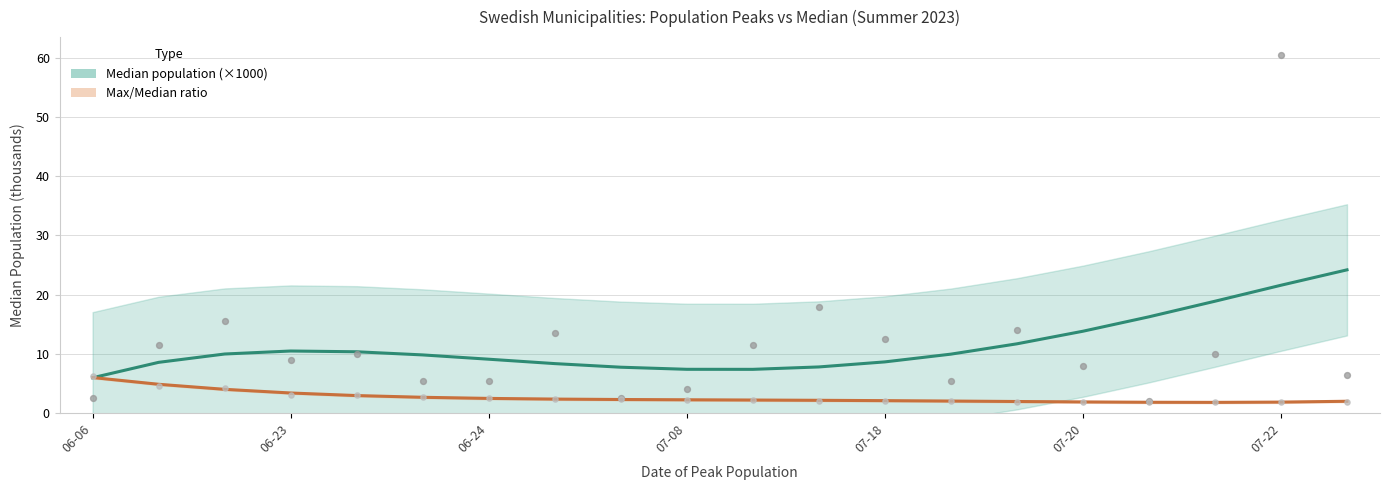

Is the value of Median population (×1000) at 14 greater than the value of Max/Median ratio at 06-06?

Yes